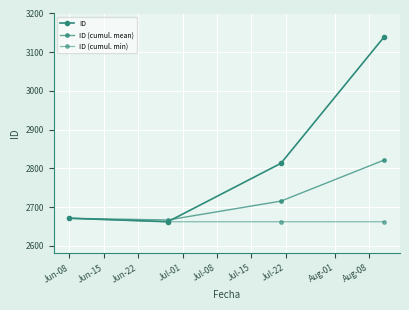

How many lines are shown in the chart?

3